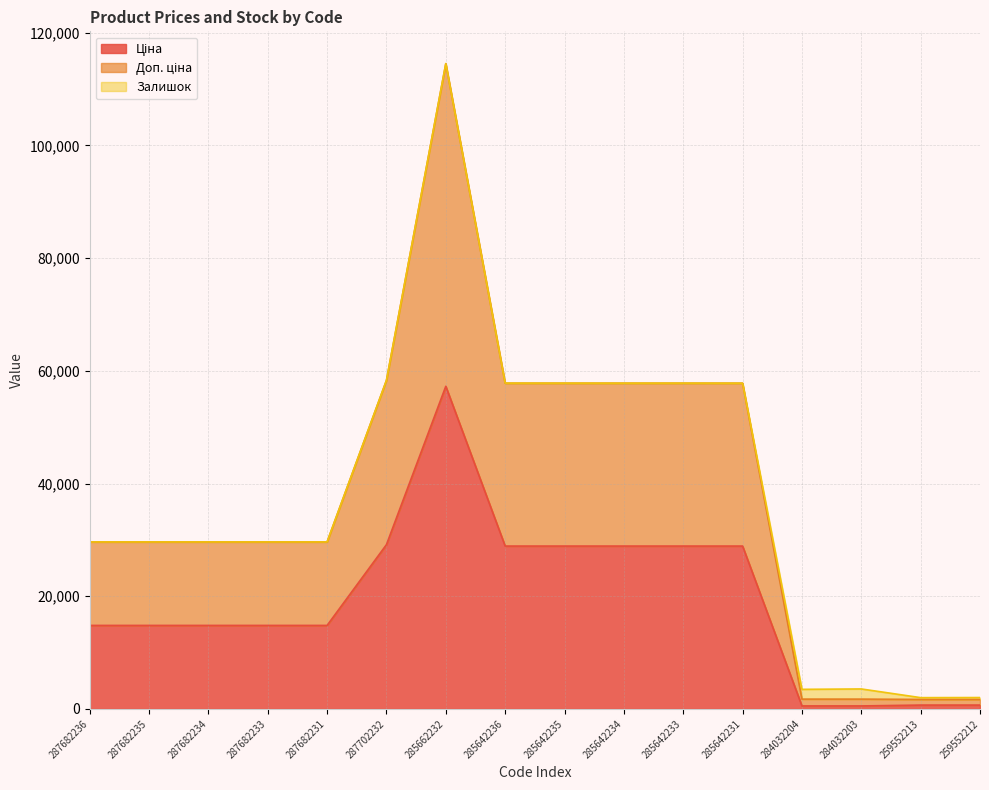

What position from the right is 285642234?

7